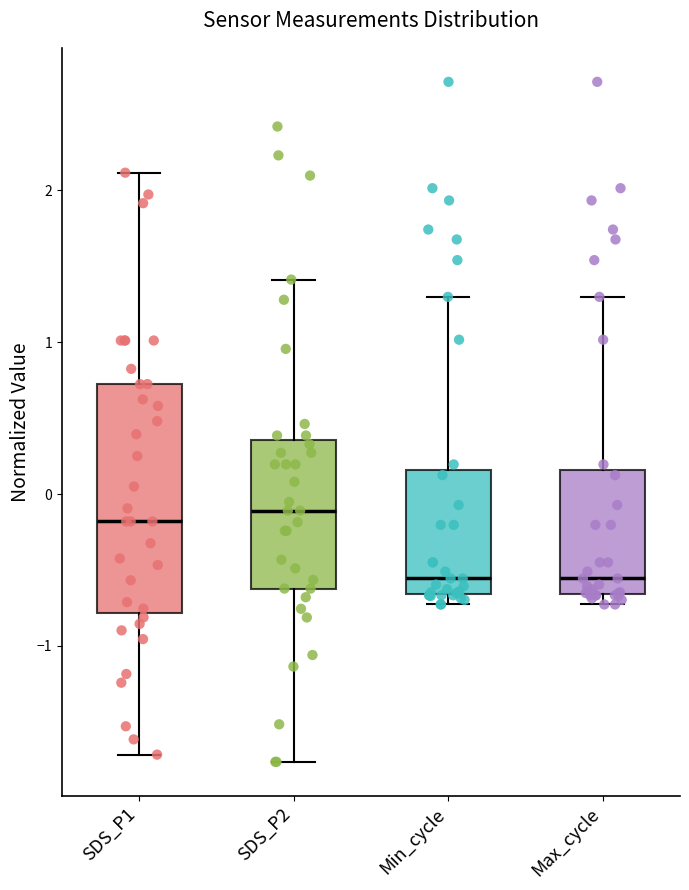

Reading left to right, transcribe this box plot: for each box, give where its median line is, the range the box spans, and where its two whiskers end, as read against the y-axis. The values are not printed on the chart, so give them approximately, as read against the axis.

SDS_P1: median -0.2, box -0.8 to 0.7, whiskers -1.7 to 2.1
SDS_P2: median -0.1, box -0.6 to 0.4, whiskers -1.8 to 1.4
Min_cycle: median -0.6, box -0.7 to 0.2, whiskers -0.7 (just below the box's lower edge) to 1.3
Max_cycle: median -0.6, box -0.7 to 0.2, whiskers -0.7 (just below the box's lower edge) to 1.3